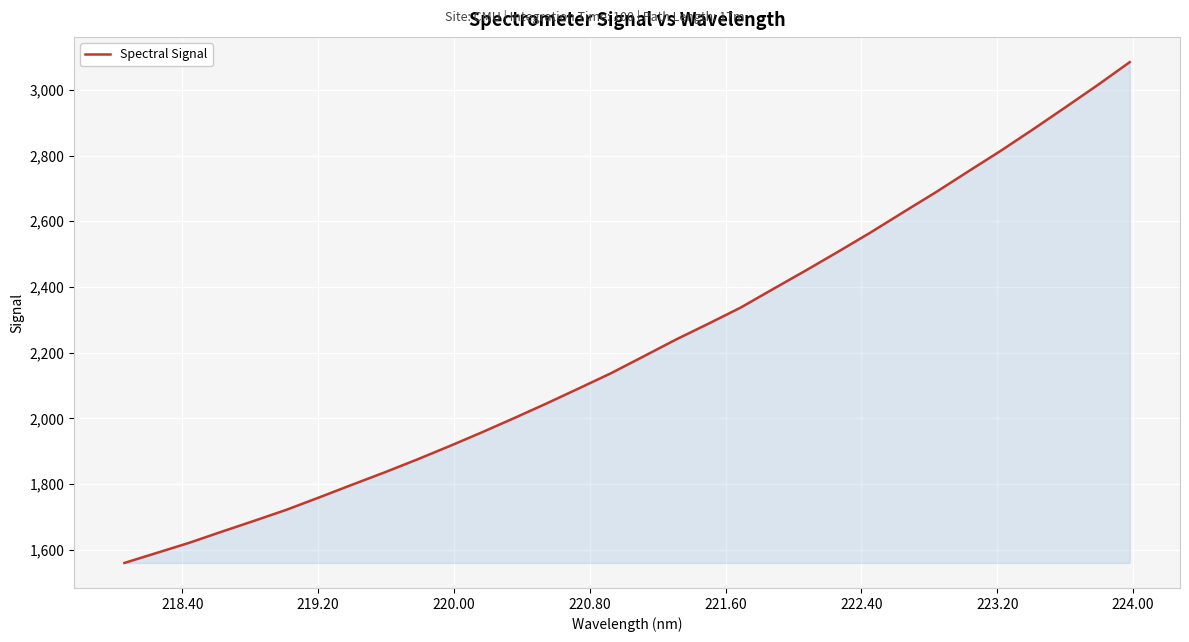

What is the greatest value displayed?

3084.5